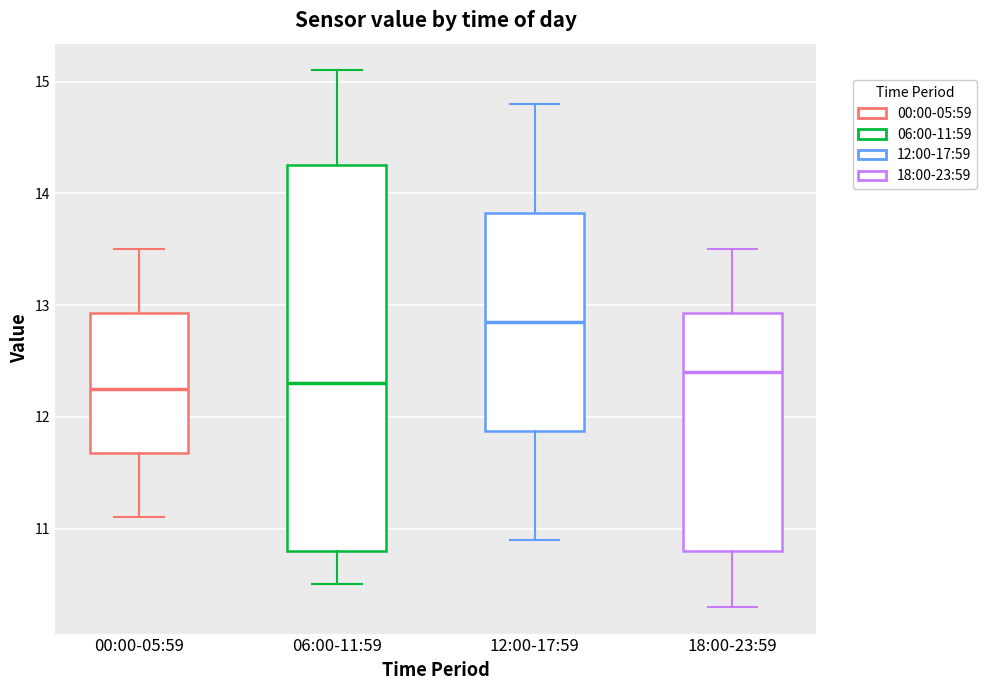

Reading left to right, transcribe this box plot: for each box, give where its median line is, the range the box spans, and where its two whiskers end, as read against the y-axis. The values are not printed on the chart, so give them approximately, as read against the axis.

00:00-05:59: median 12.3, box 11.7 to 12.9, whiskers 11.1 to 13.5
06:00-11:59: median 12.3, box 10.8 to 14.3, whiskers 10.5 to 15.1
12:00-17:59: median 12.9, box 11.9 to 13.8, whiskers 10.9 to 14.8
18:00-23:59: median 12.4, box 10.8 to 12.9, whiskers 10.3 to 13.5